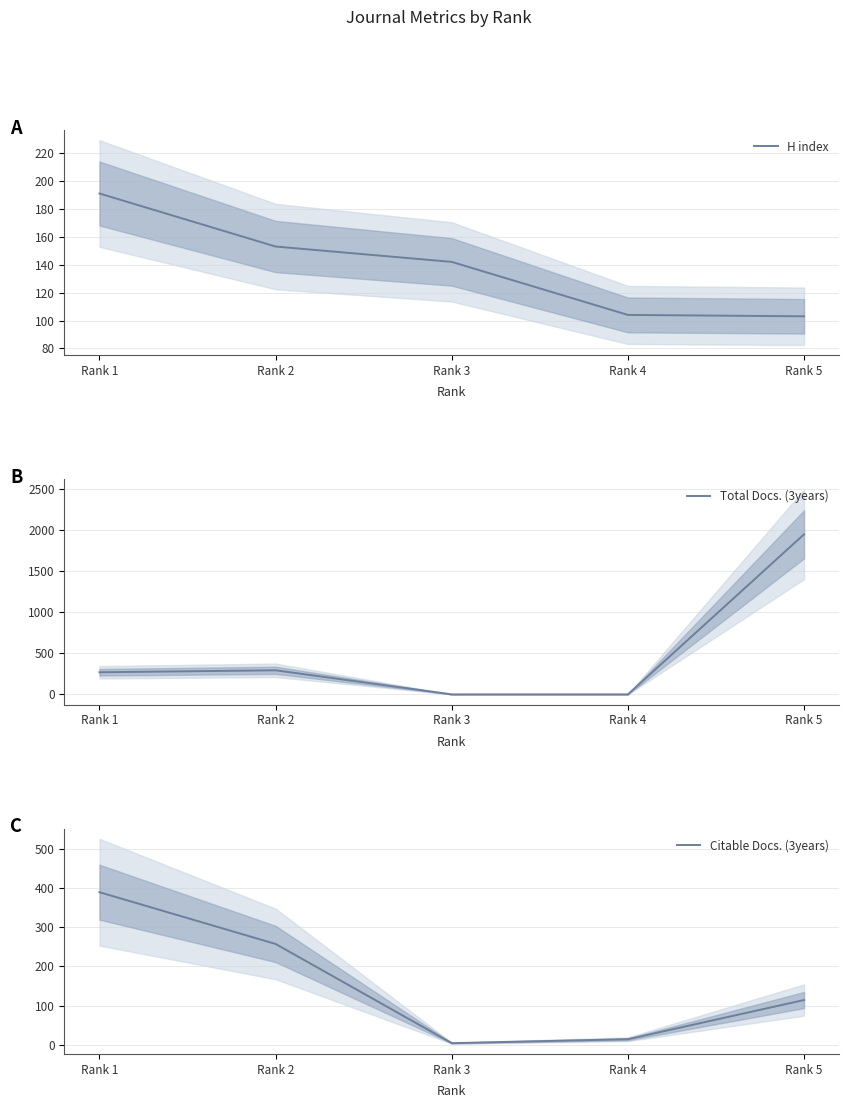

How many intersections are there between H index and Citable Docs. (3years)?

2